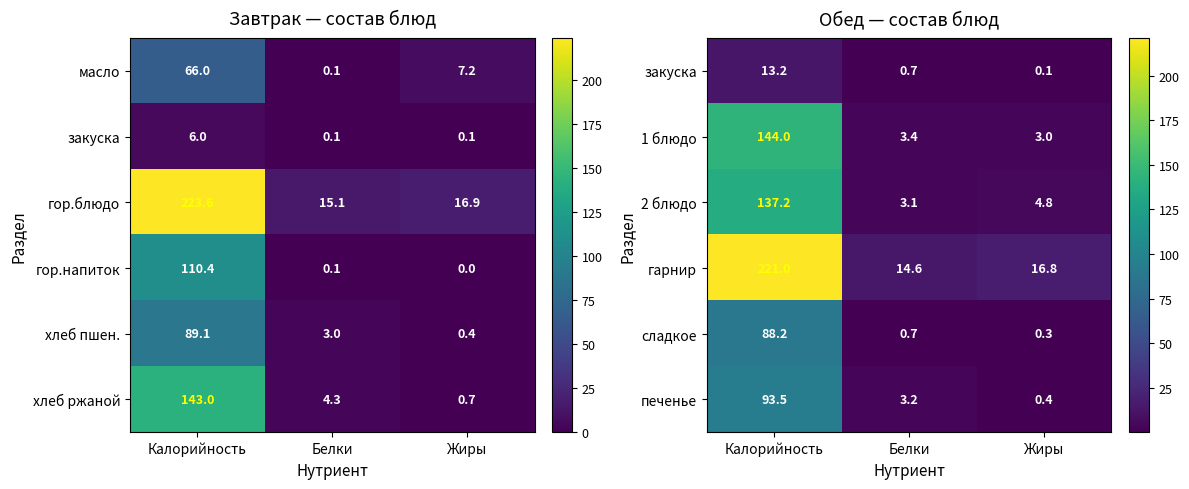

The value of сладкое at Белки is 1.1. True or false?

False